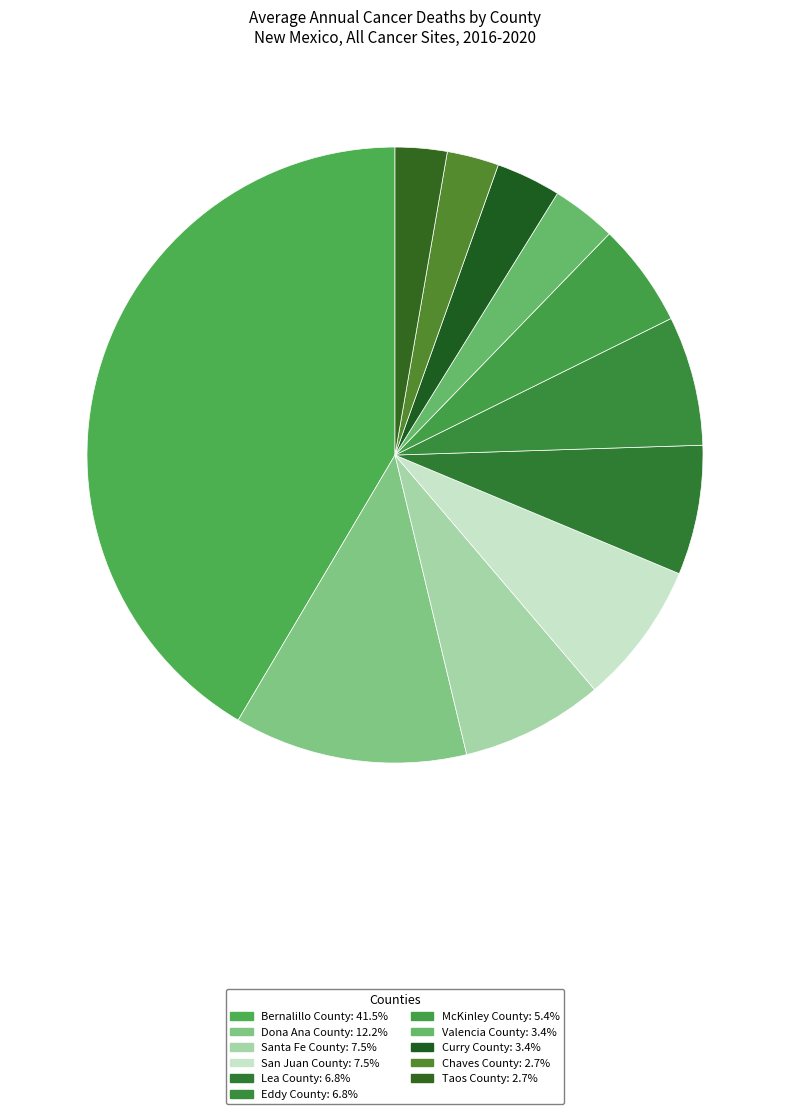

Does Dona Ana County account for over 50% of the chart?

No